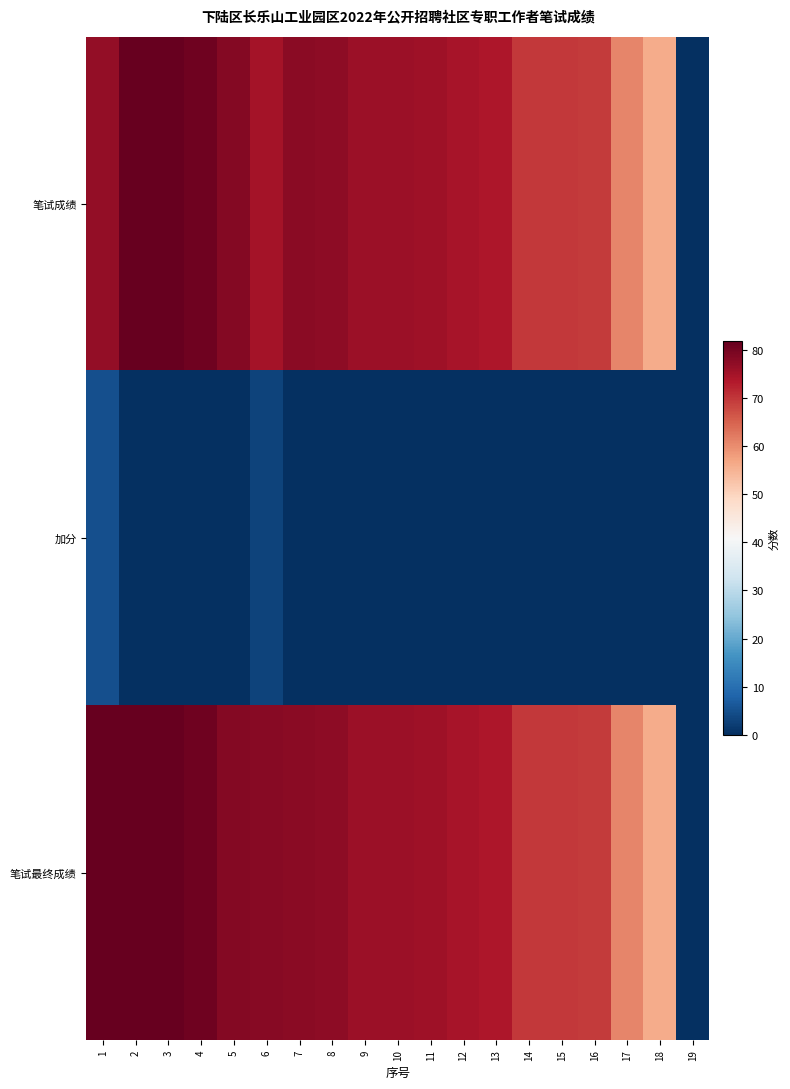

Reading left to right, list all the values displayed in this chart.

笔试成绩: 1=76.7	2=81.6	3=81.5	4=80.5	5=78.5	6=74.9	7=77.6	8=77.5	9=75.8	10=75.7	11=75.6	12=74.6	13=73.8	14=69.7	15=69.6	16=69.5	17=60.9	18=55.9	19=0.0
加分: 1=5.0	2=0.0	3=0.0	4=0.0	5=0.0	6=3.0	7=0.0	8=0.0	9=0.0	10=0.0	11=0.0	12=0.0	13=0.0	14=0.0	15=0.0	16=0.0	17=0.0	18=0.0	19=0.0
笔试最终成绩: 1=81.7	2=81.6	3=81.5	4=80.5	5=78.5	6=77.9	7=77.6	8=77.5	9=75.8	10=75.7	11=75.6	12=74.6	13=73.8	14=69.7	15=69.6	16=69.5	17=60.9	18=55.9	19=0.0